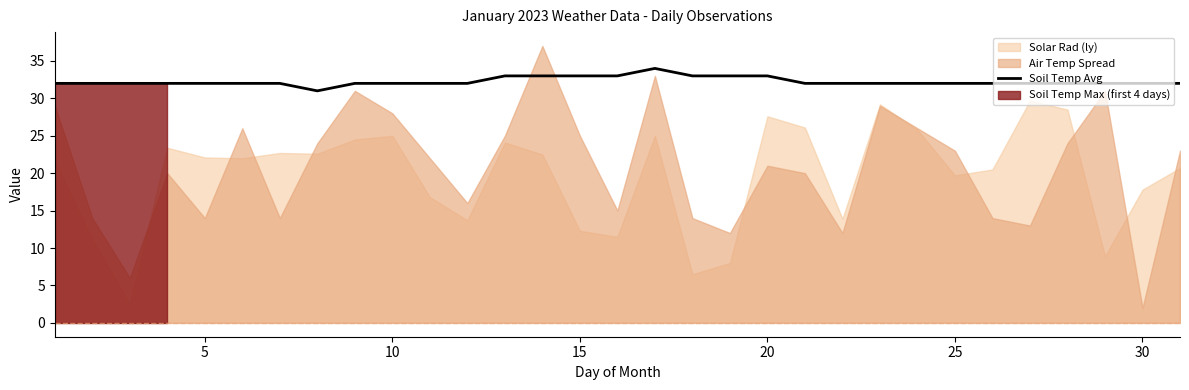

What is the highest value of the Soil Temp Avg series?

34